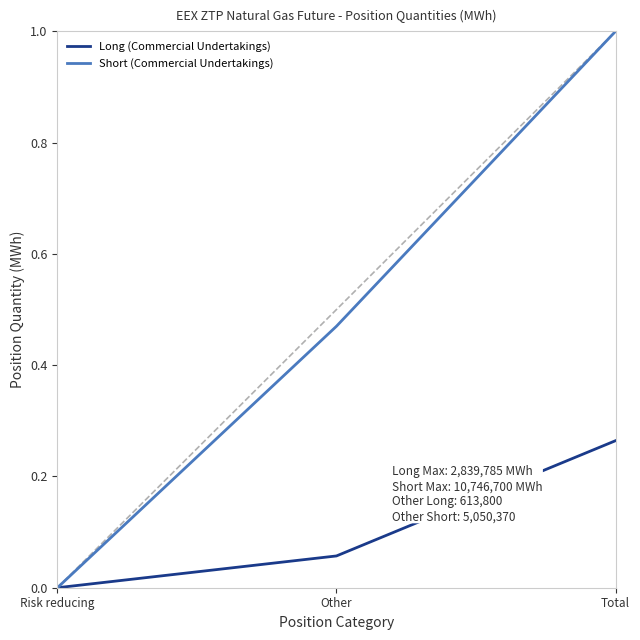

True or false: Long (Commercial Undertakings) has a value of -0.1 at Risk reducing.

False